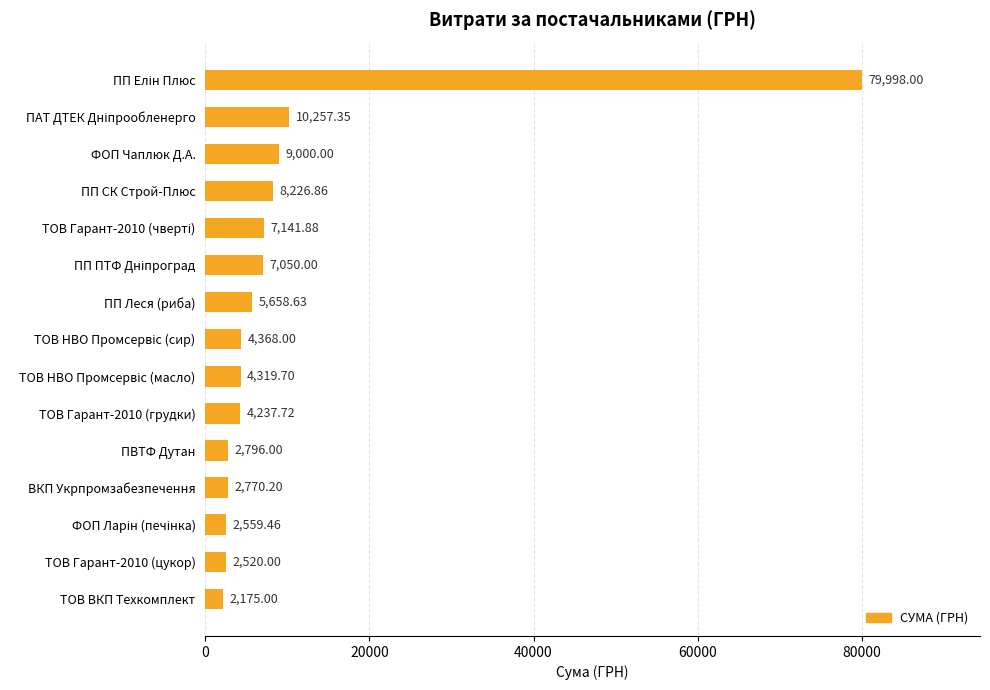

Between ВКП Укрпромзабезпечення and ПП Леся (риба), which is larger?

ПП Леся (риба)